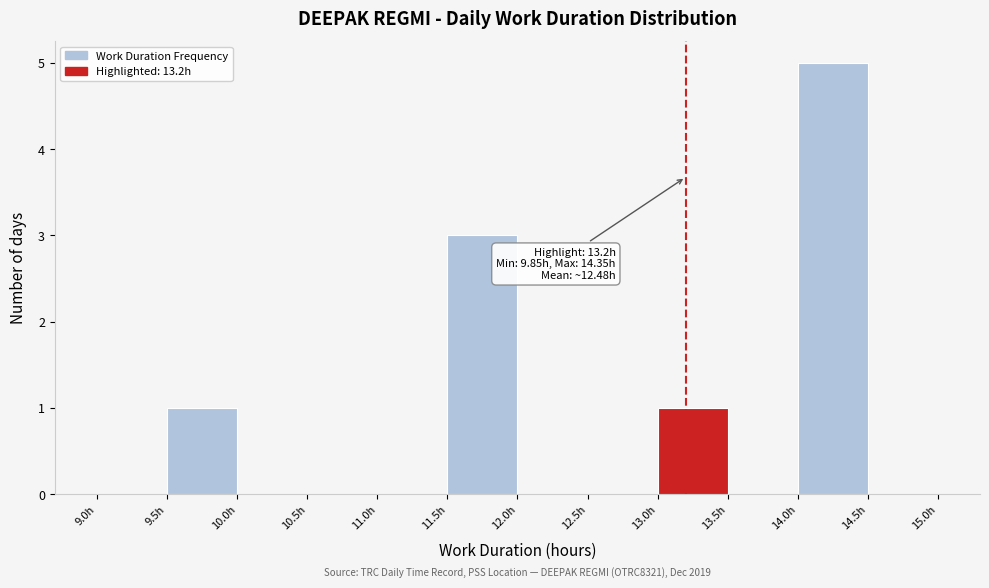

Which range on the x-axis has the tallest bar?

14.0 to 14.5